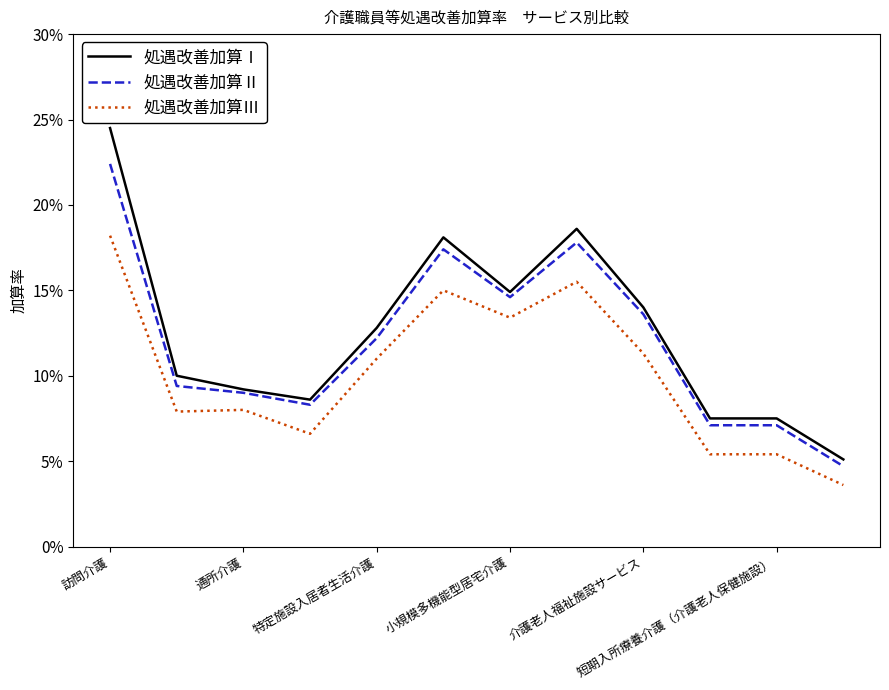

What is the difference between the second highest and second lowest values in the 処遇改善加算Ⅲ series?

0.1